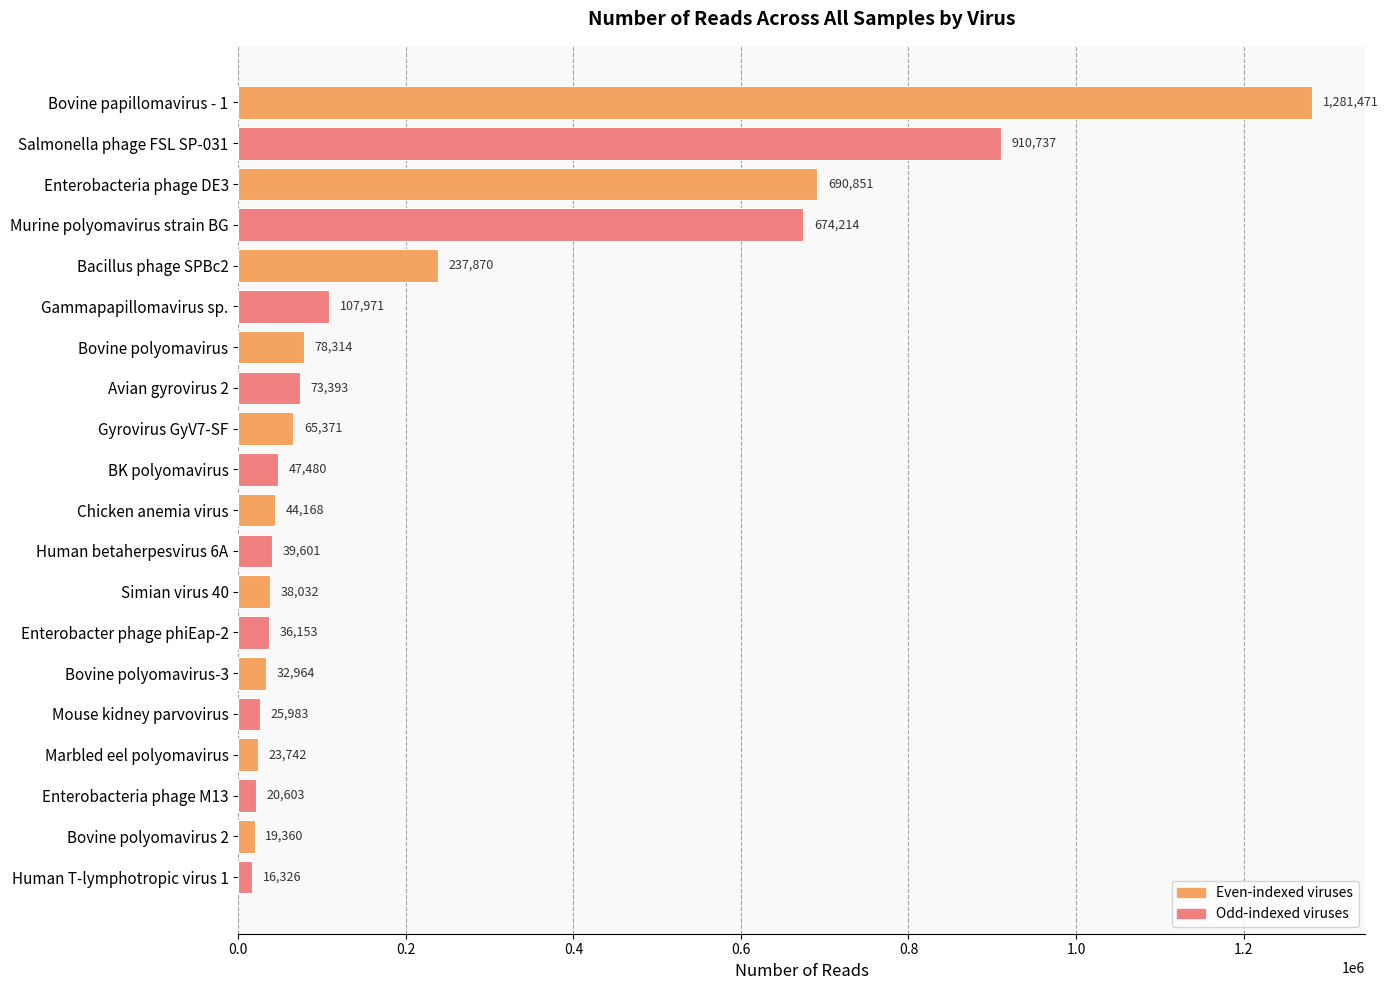

What is the difference between the second highest and minimum values?

894411